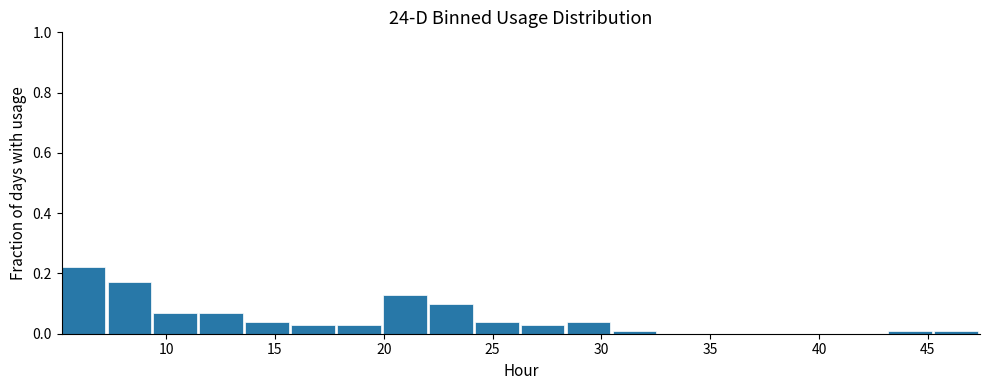

Reading left to right, list every bar in this chart as the range it spans on the x-axis followed by its height. Neither the bar edges nor the heights are printed on the chart, so give them approximately, as read against the axes.

5.0 to 7.5: 0.22
7.5 to 9.5: 0.18
9.5 to 11.5: 0.08
11.5 to 13.5: 0.08
13.5 to 16.0: 0.04
16.0 to 18.0: 0.04
18.0 to 20.0: 0.04
20.0 to 22.0: 0.14
22.0 to 24.0: 0.10
24.0 to 26.5: 0.04
26.5 to 28.5: 0.04
28.5 to 30.5: 0.04
30.5 to 32.5: under 0.02
32.5 to 34.5: 0
34.5 to 37.0: 0
37.0 to 39.0: 0
39.0 to 41.0: 0
41.0 to 43.0: 0
43.0 to 45.5: under 0.02
45.5 to 47.5: under 0.02